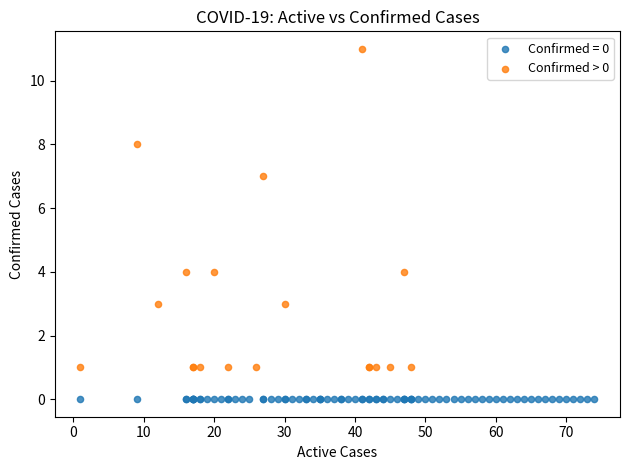

Which series reaches the maximum Y coordinate?

Confirmed > 0